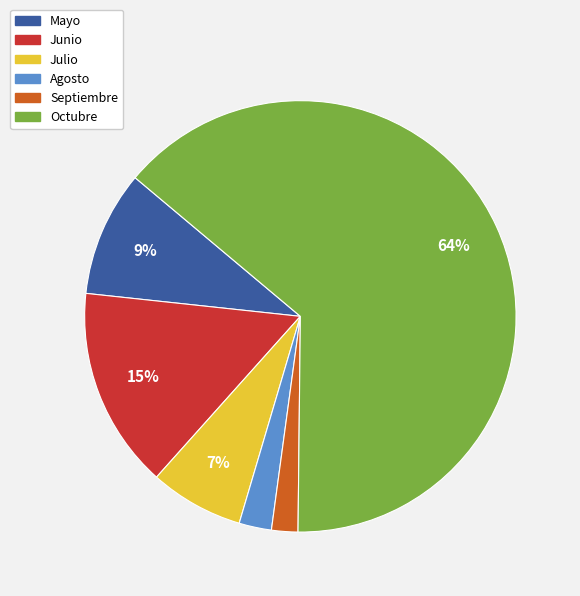

What is the ratio of the value at Julio to the value at Junio?

0.5